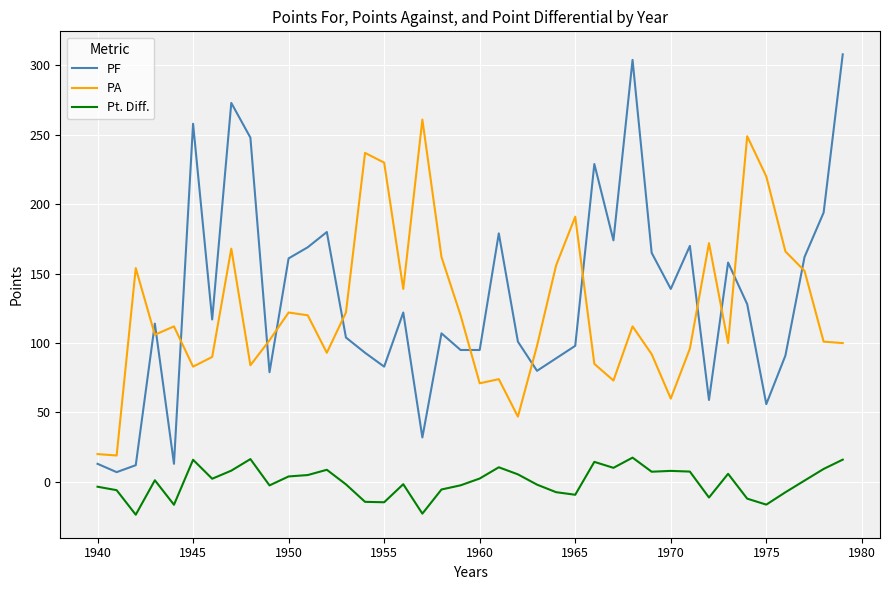

List the series in order of their peak value, highest first.

PF, PA, Pt. Diff.